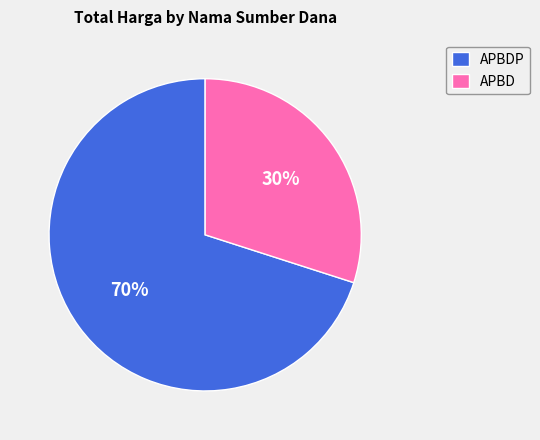

To the nearest percent, what percentage of the pie is APBD?

30%